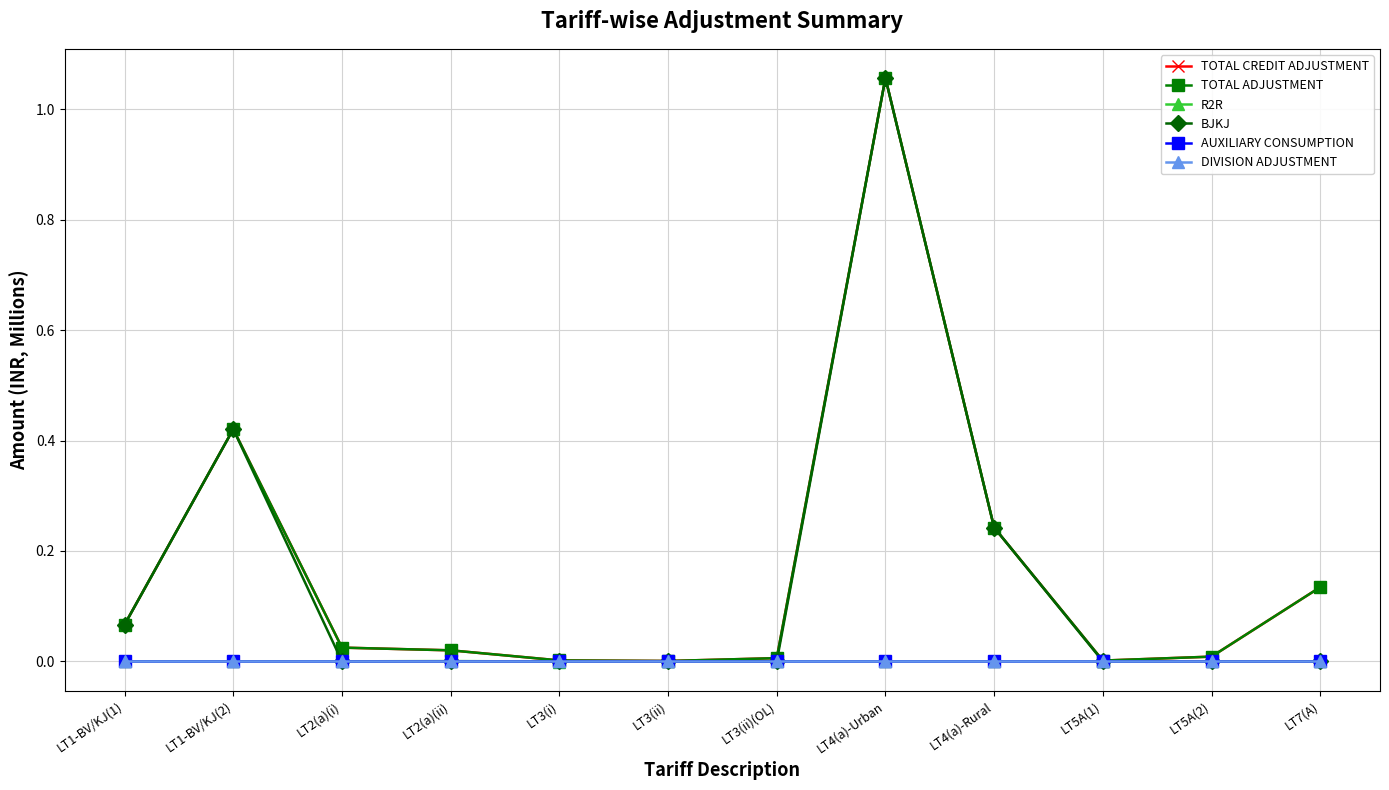

Which has a higher value, LT3(ii)(OL) or LT4(a)-Urban?

LT4(a)-Urban